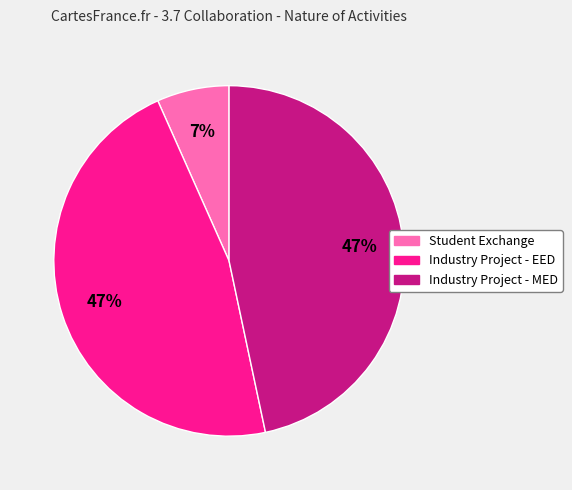

Is there a majority slice in this chart?

No